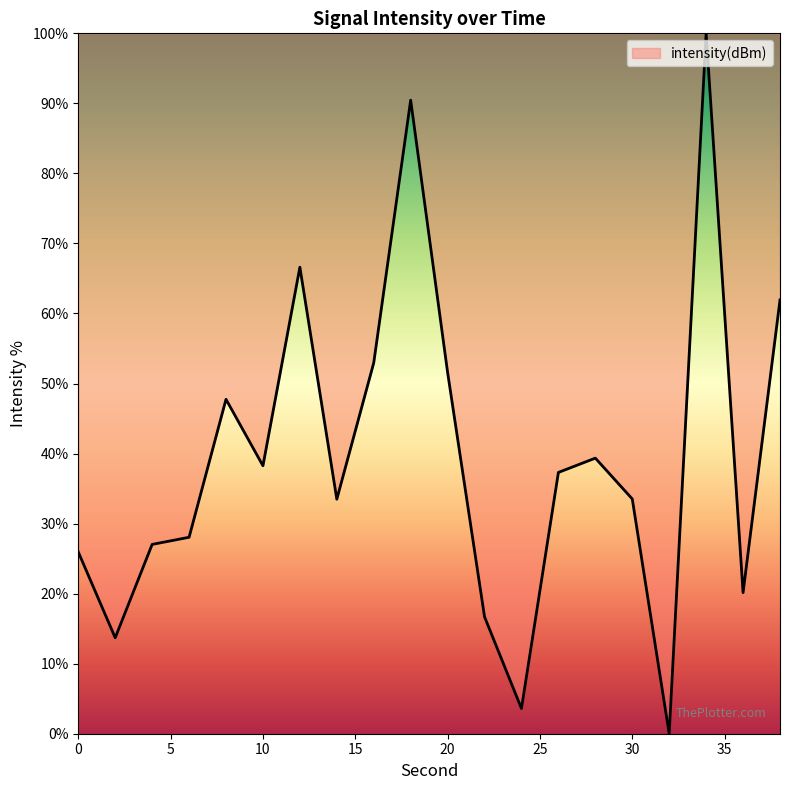

What is the greatest value displayed?

100.0